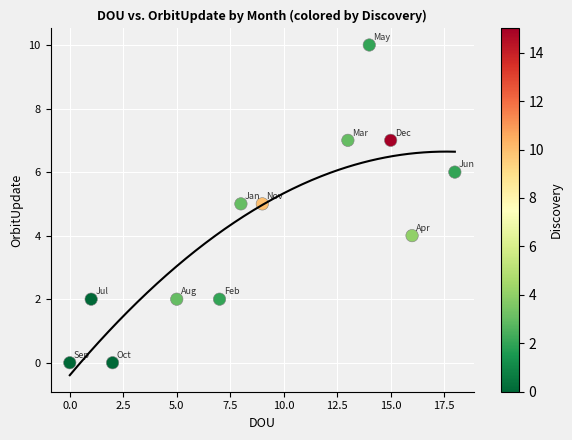

What is the range of Y values (max minus min)?

10